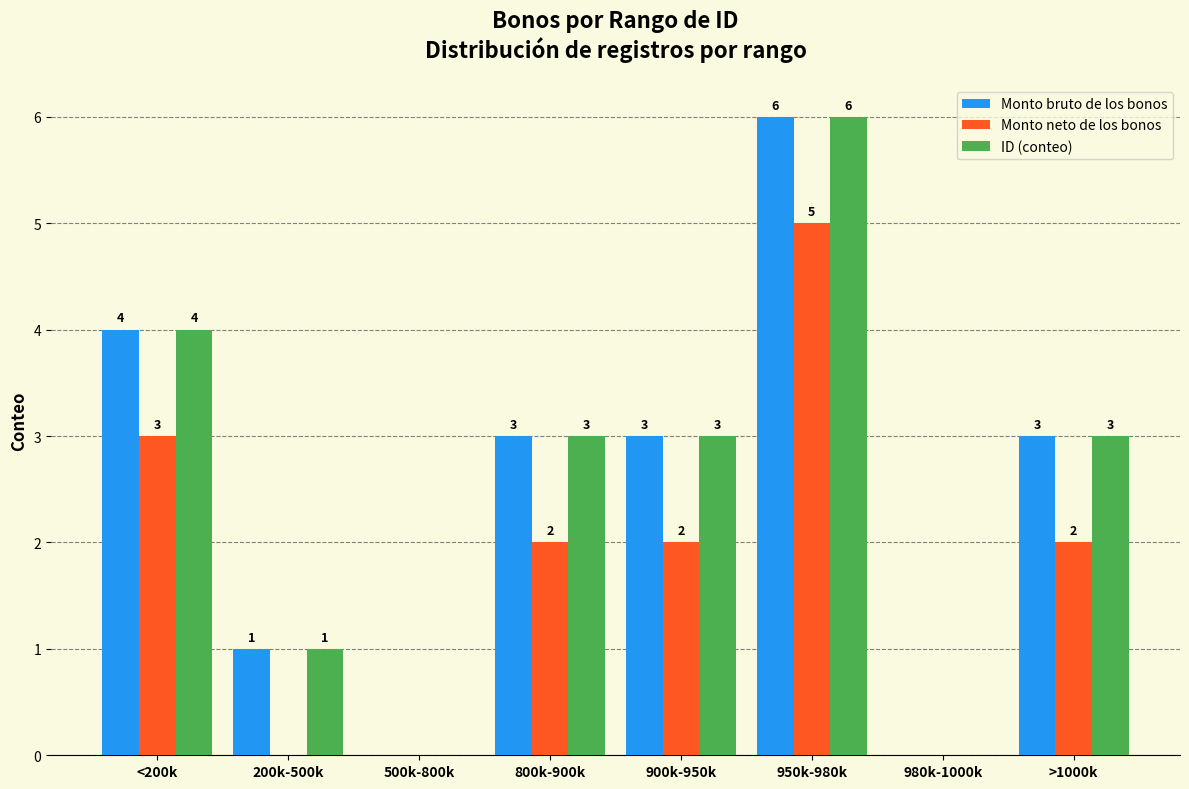

How many data points does each series have?

8